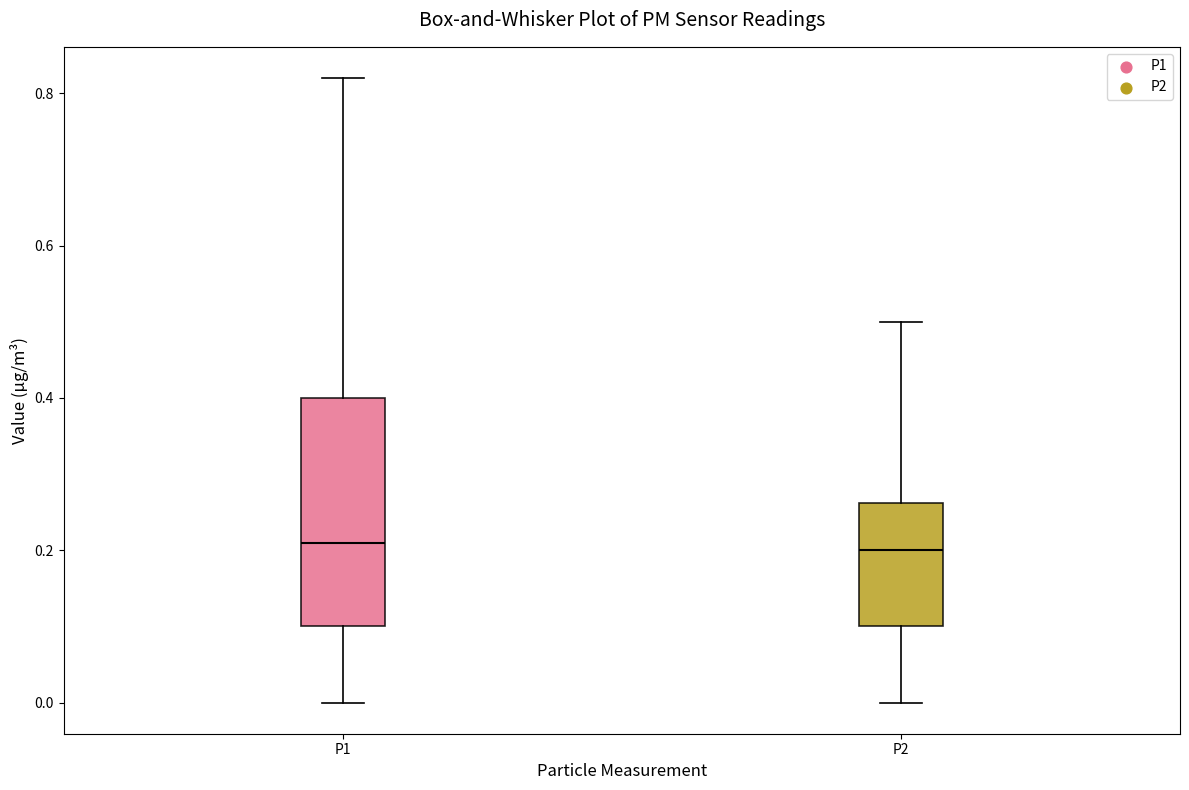

Reading left to right, read every box against the y-axis: the position of its median line, the range the box covers, and the ends of its whiskers. The values are not printed on the chart, so give them approximately, as read against the axis.

P1: median 0.22, box 0.10 to 0.40, whiskers 0.00 to 0.82
P2: median 0.20, box 0.10 to 0.26, whiskers 0.00 to 0.50